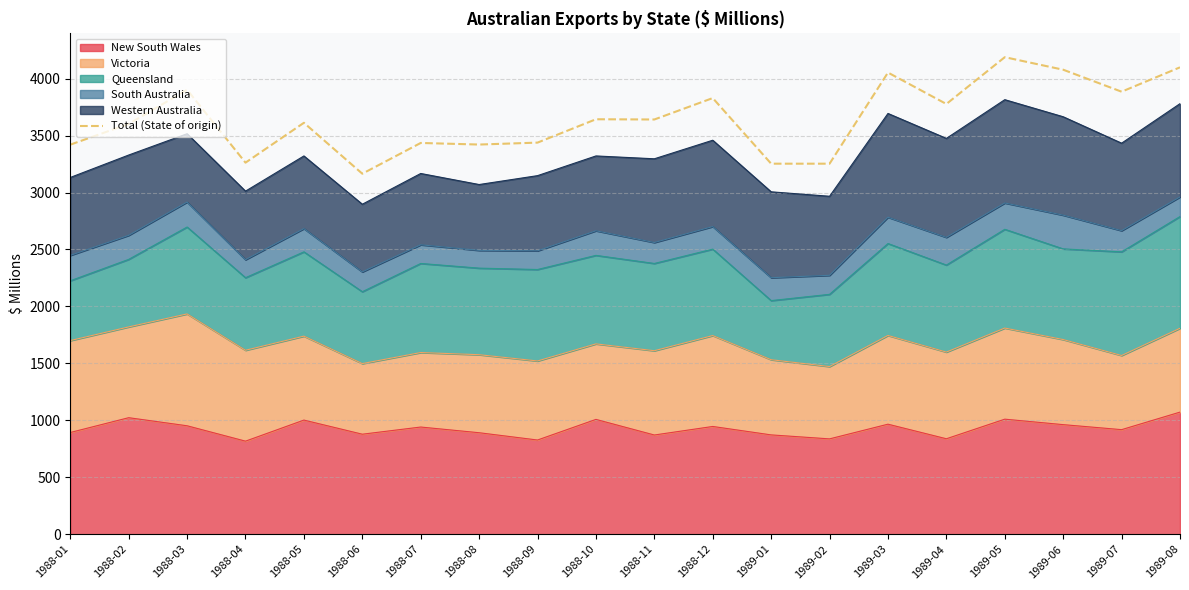

What is the greatest value displayed?

4188